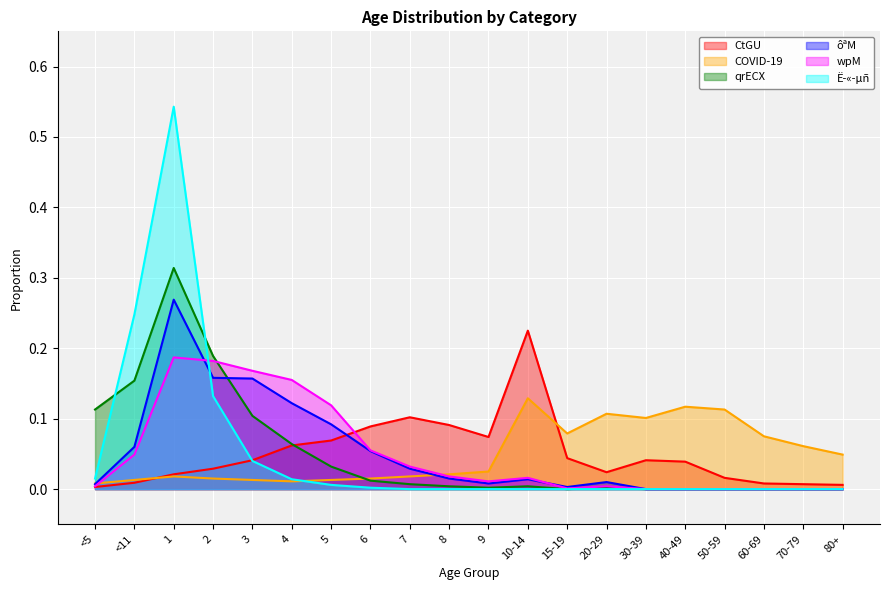

How many values in the Ë­«­µñ series exceed 0?

8